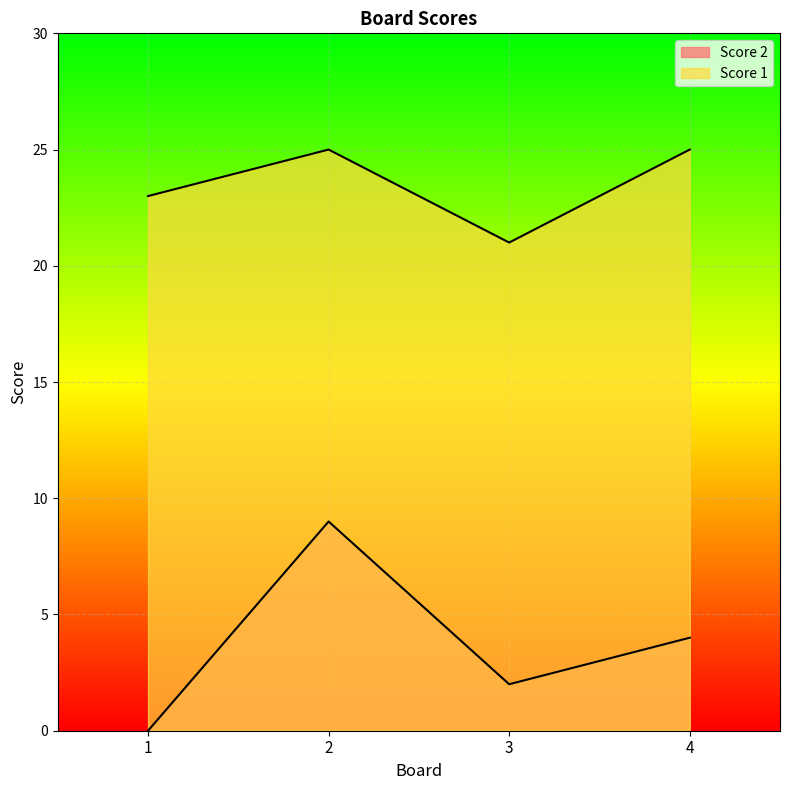

What is the difference between the maximum and minimum values in the Score 2 series?

9